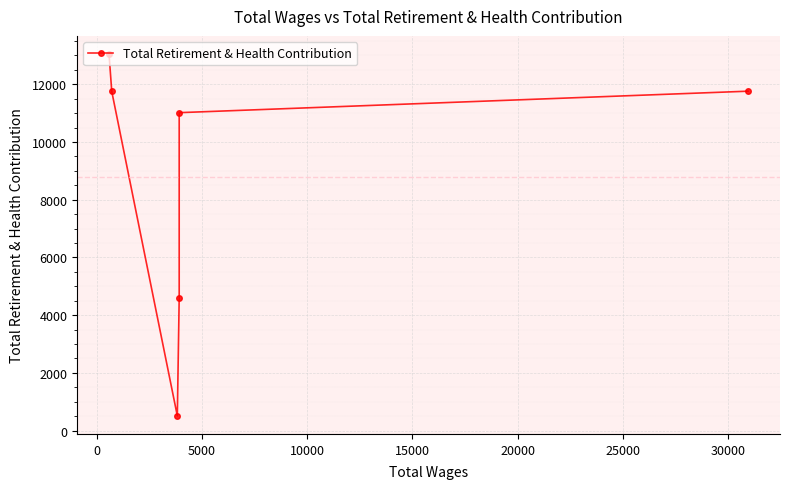

True or false: the data shows 1736 at 10000.

False